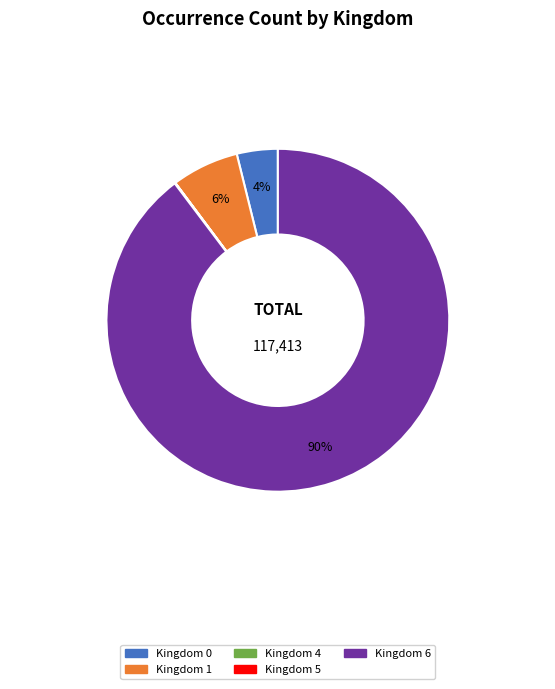

Does any single category account for the majority?

Yes